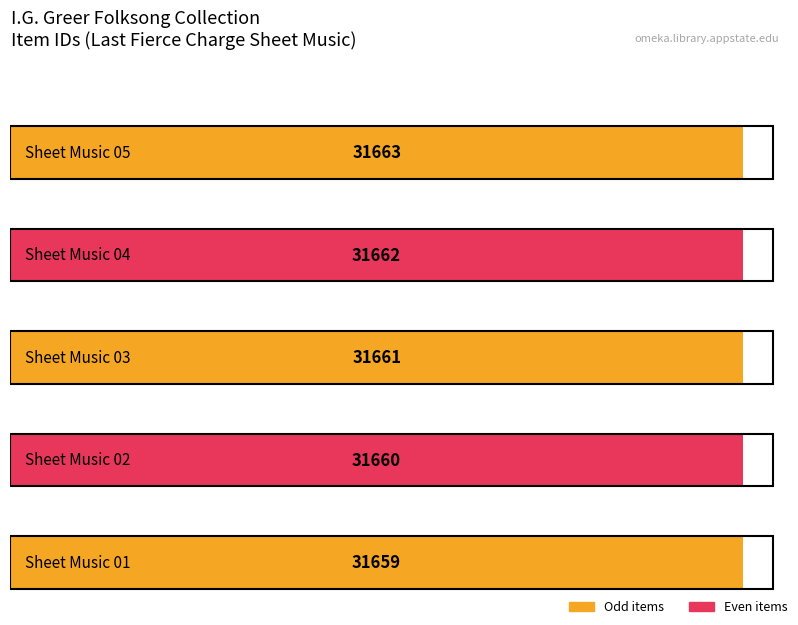

Count the number of values greater than 31661.

2